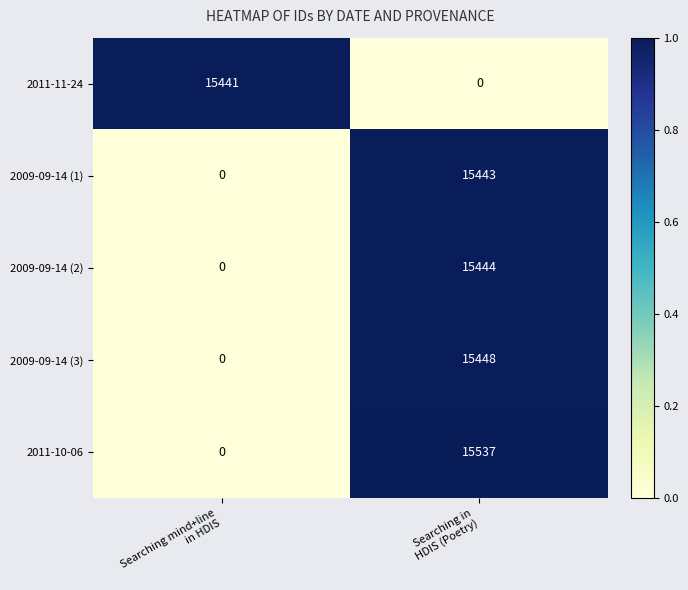

At Searching in
HDIS (Poetry), list the series in order from largest to smallest.

2011-10-06, 2009-09-14 (3), 2009-09-14 (2), 2009-09-14 (1), 2011-11-24